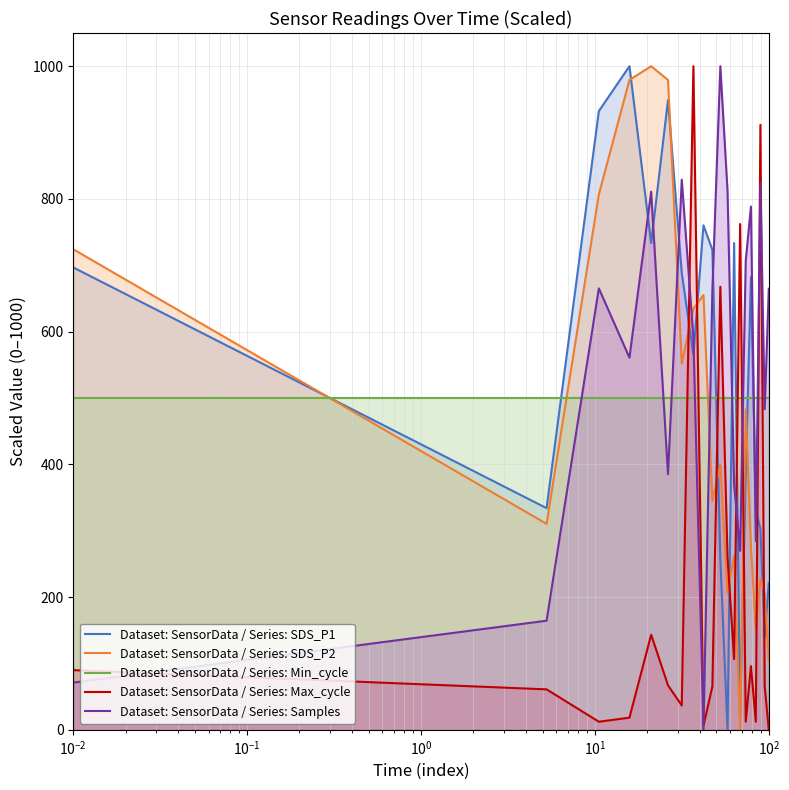

What is the maximum value shown in the chart?

1000.0